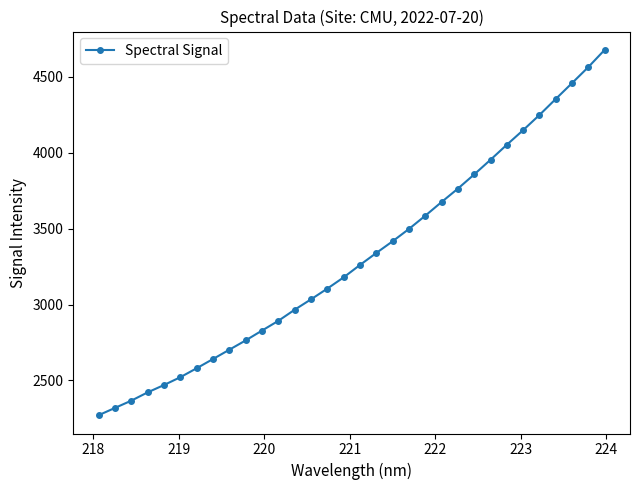

What is the average value?

3310.0